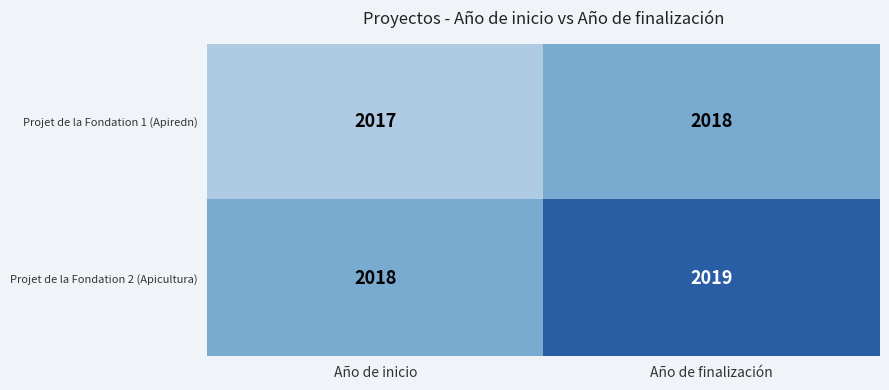

List the series in order of their peak value, highest first.

Projet de la Fondation 2 (Apicultura), Projet de la Fondation 1 (Apiredn)